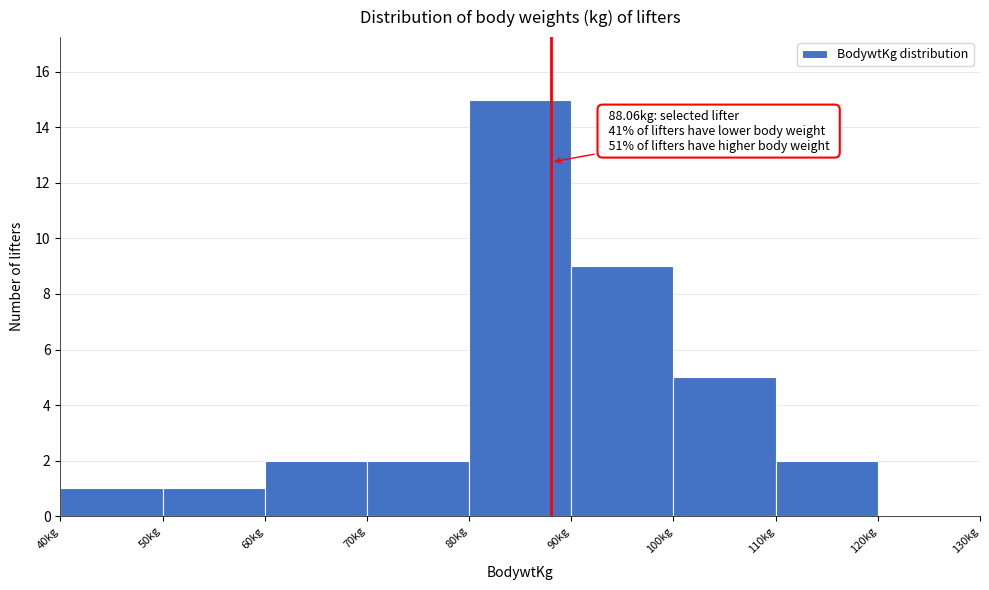

Which range on the x-axis has the tallest bar?

80 to 90